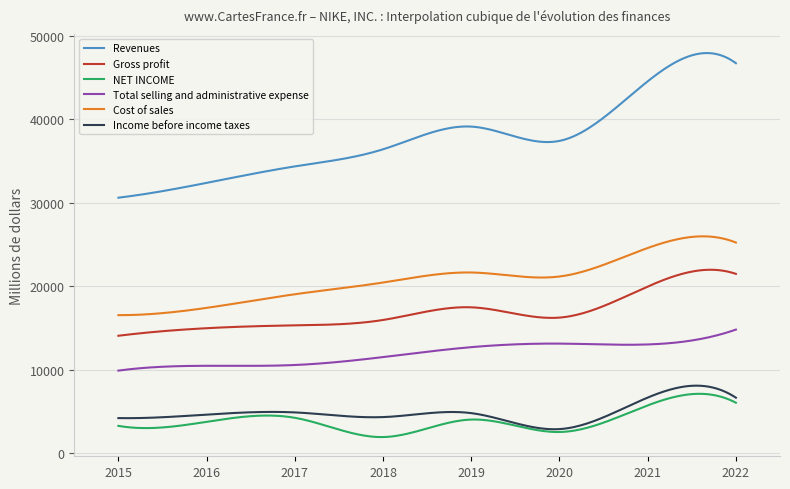

Which series has the largest total across all categories?

Revenues